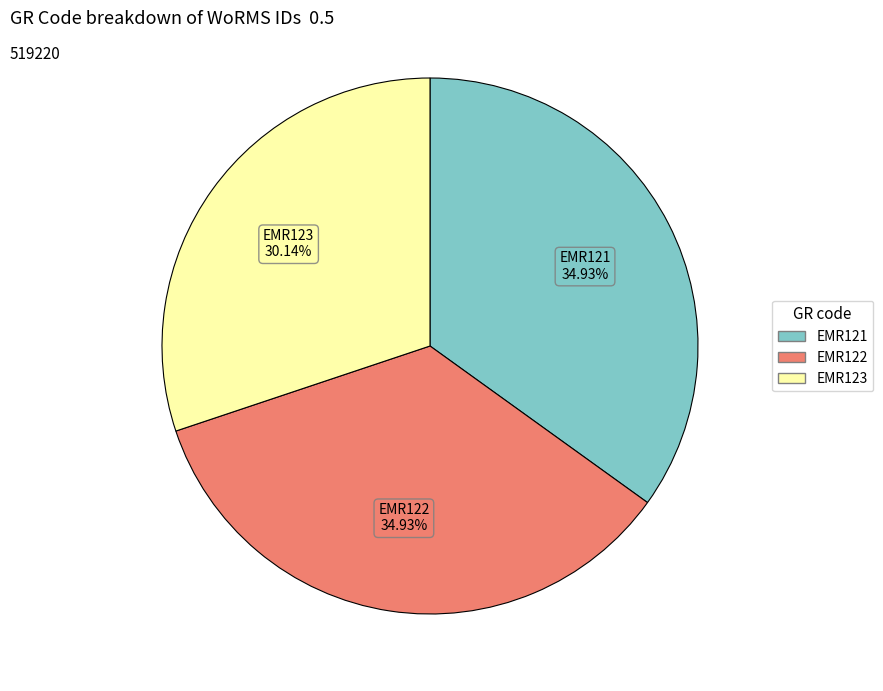

Between EMR122 and EMR123, which is larger?

EMR122